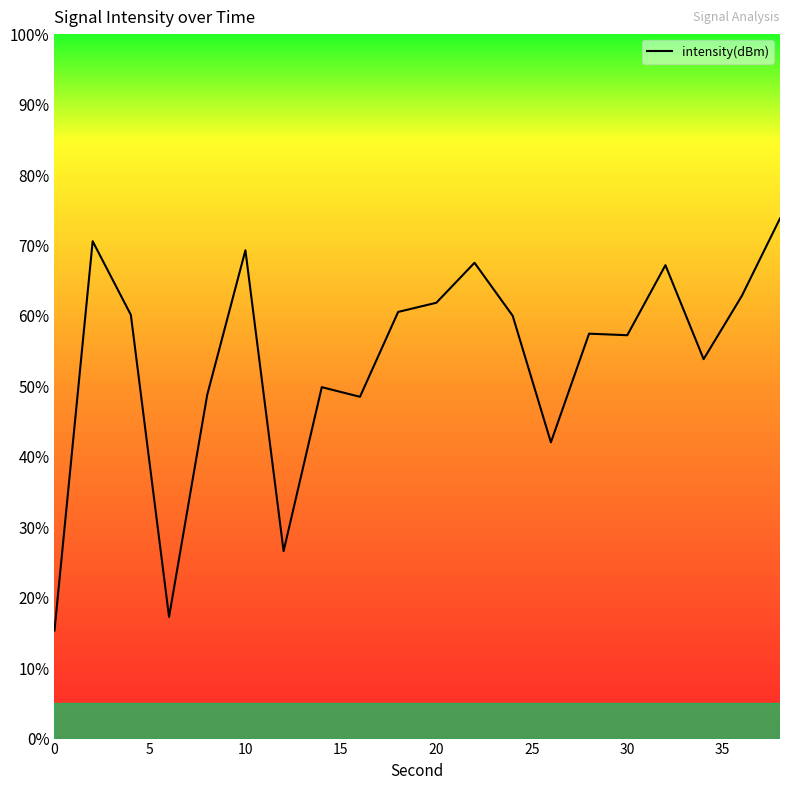

What is the minimum value shown in the chart?

15.3